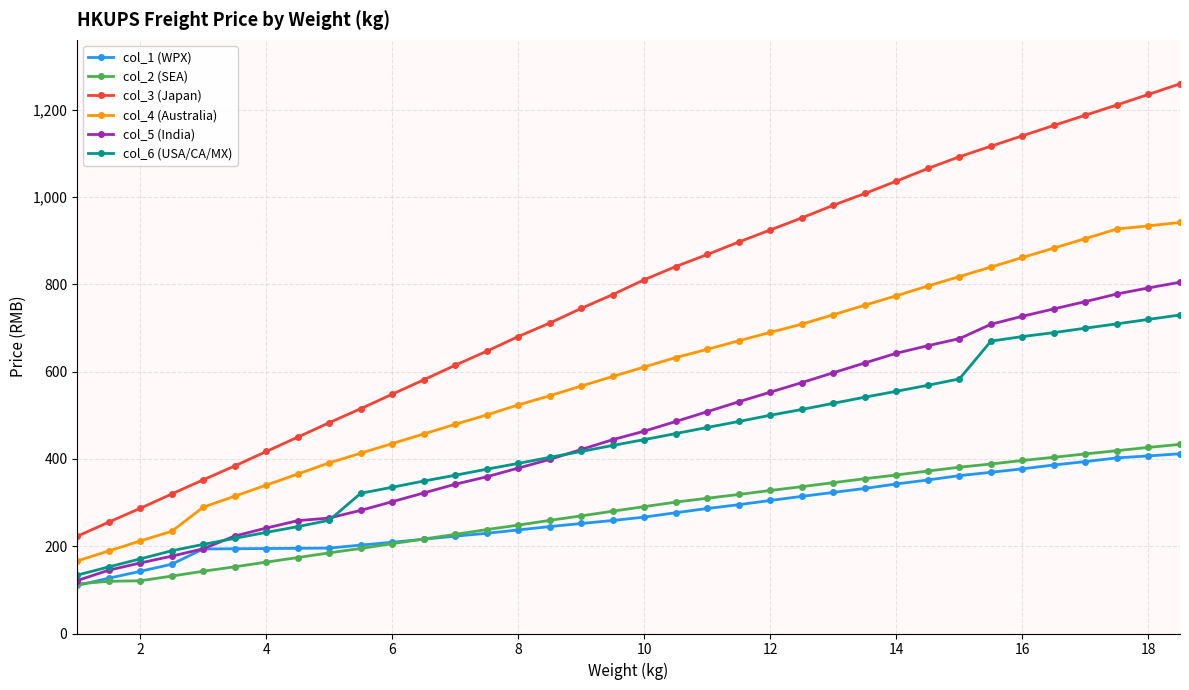

True or false: col_3 (Japan) and col_5 (India) cross at least once.

False